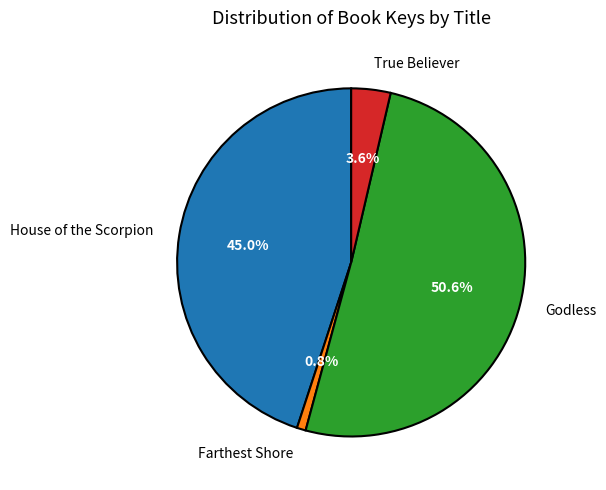

Which category accounts for the majority?

Godless